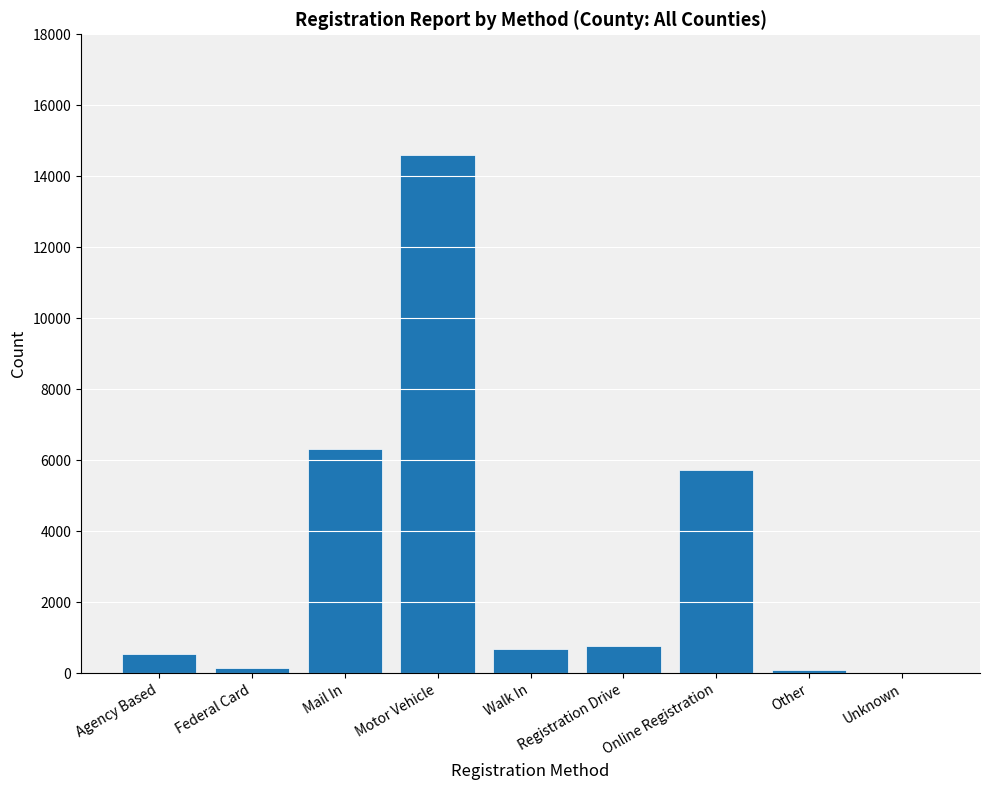

What is the sum of all values?

28887